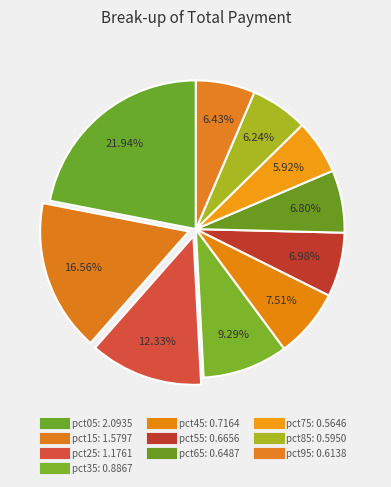

Which category has the smallest portion of the pie?

pct75